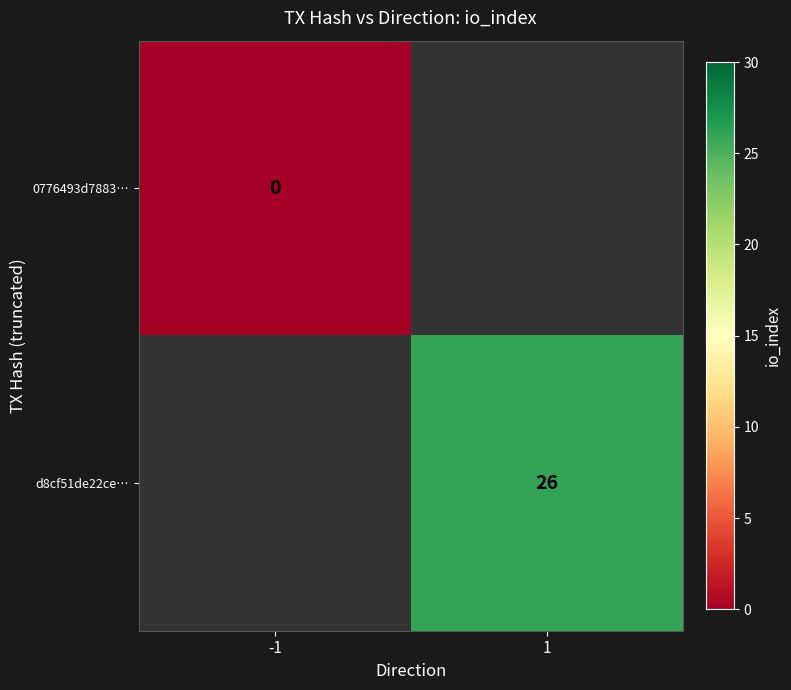

The d8cf51de22ce… series shows 26 at 1. True or false?

True